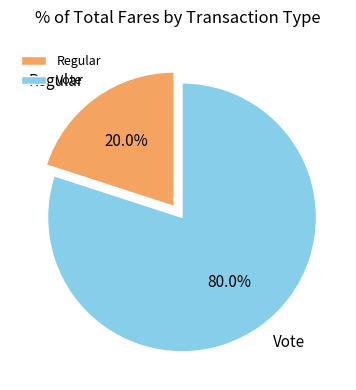

To the nearest percent, what is the difference between the largest and smallest slice percentages?

60%